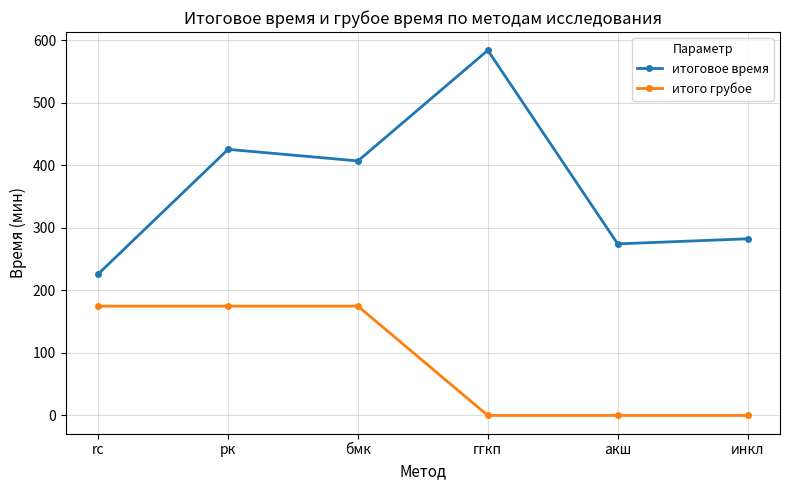

What is the difference between the maximum and minimum values in the итоговое время series?

357.8